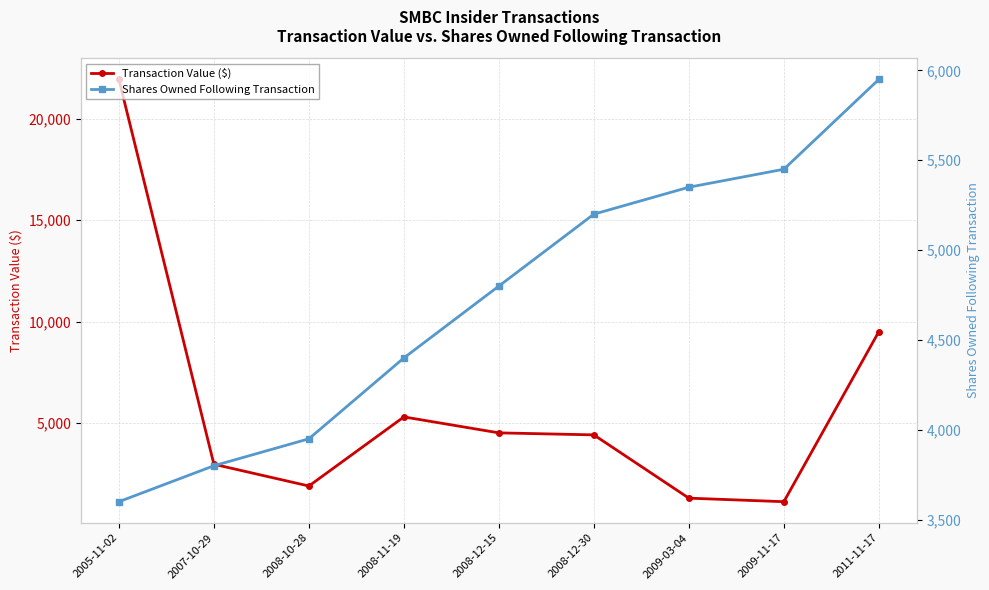

List the labels in order of Transaction Value ($) value, smallest first.

2009-11-17, 2009-03-04, 2008-10-28, 2007-10-29, 2008-12-30, 2008-12-15, 2008-11-19, 2011-11-17, 2005-11-02